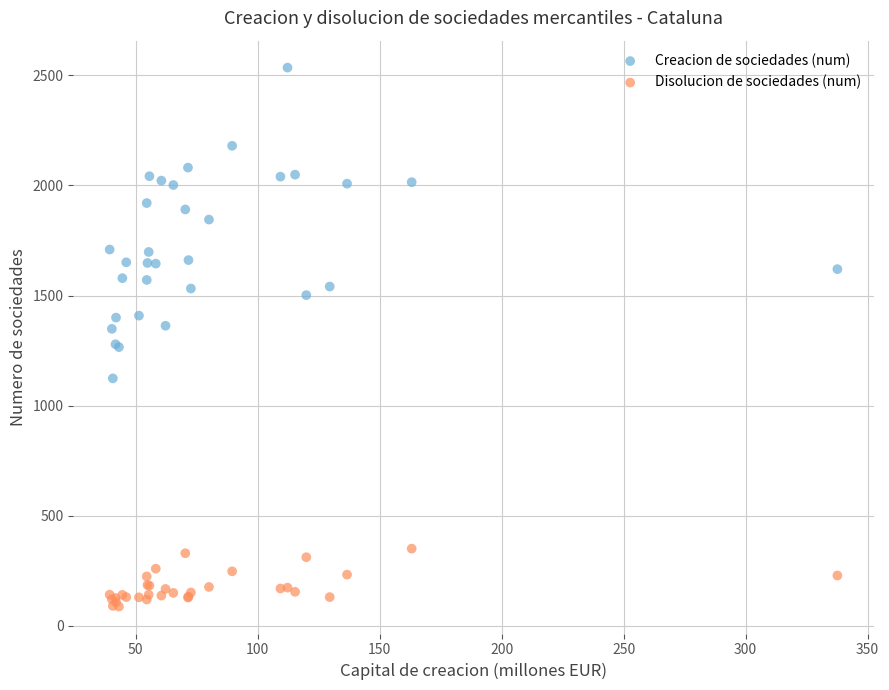

What are all the series names shown in the legend?

Creacion de sociedades (num), Disolucion de sociedades (num)